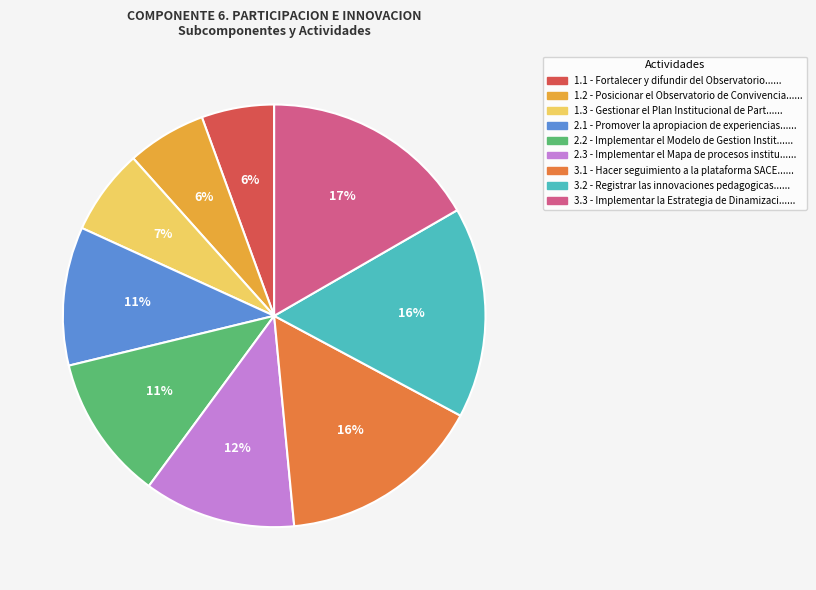

Does 3.2 represent more than half of the total?

No